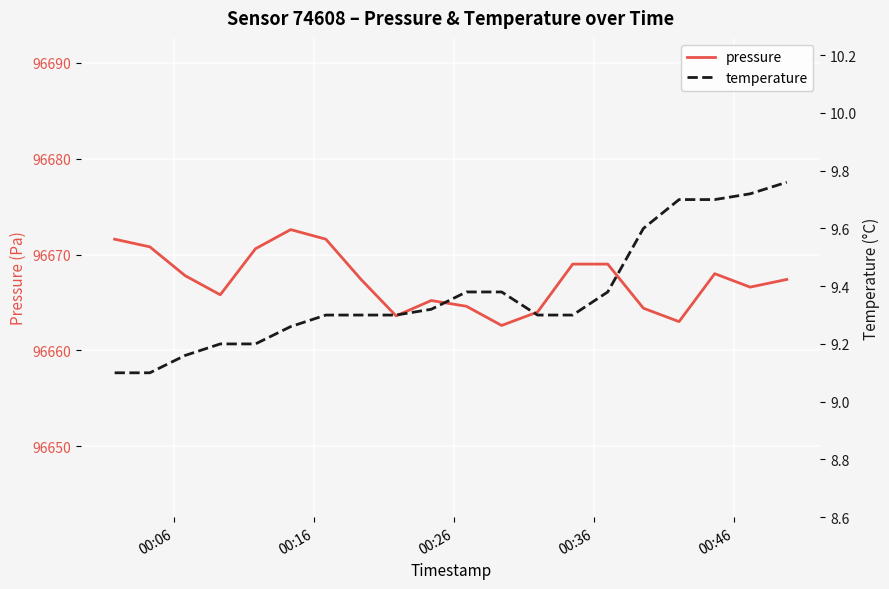

What is the minimum value for pressure?

96662.6